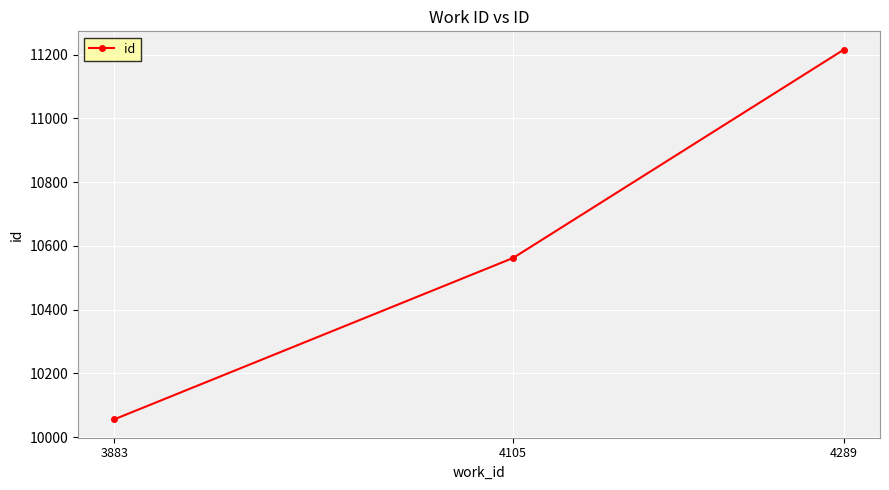

How many values are between 10056 and 11215?

3